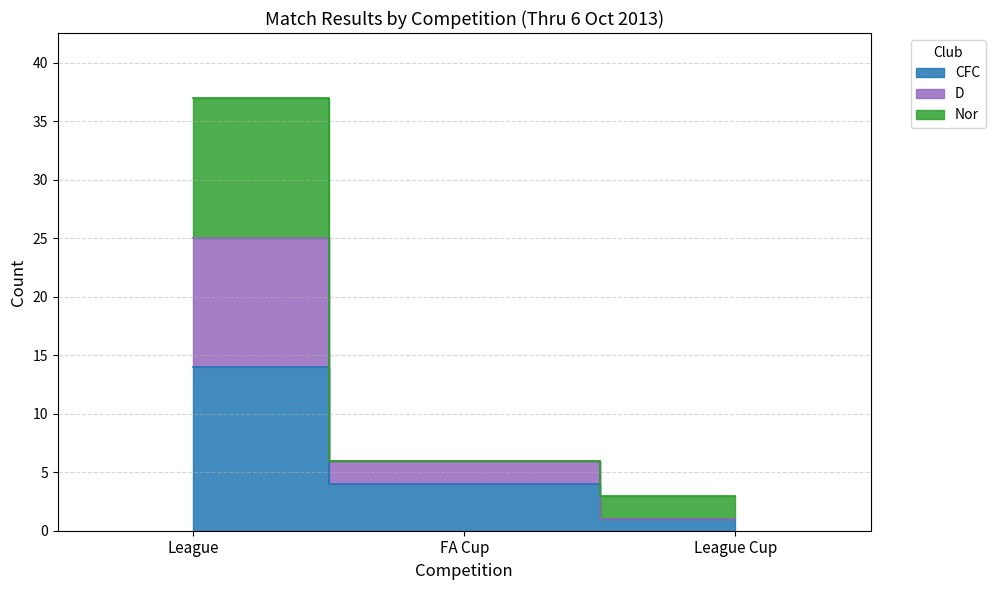

The value of D at League Cup is 2. True or false?

False